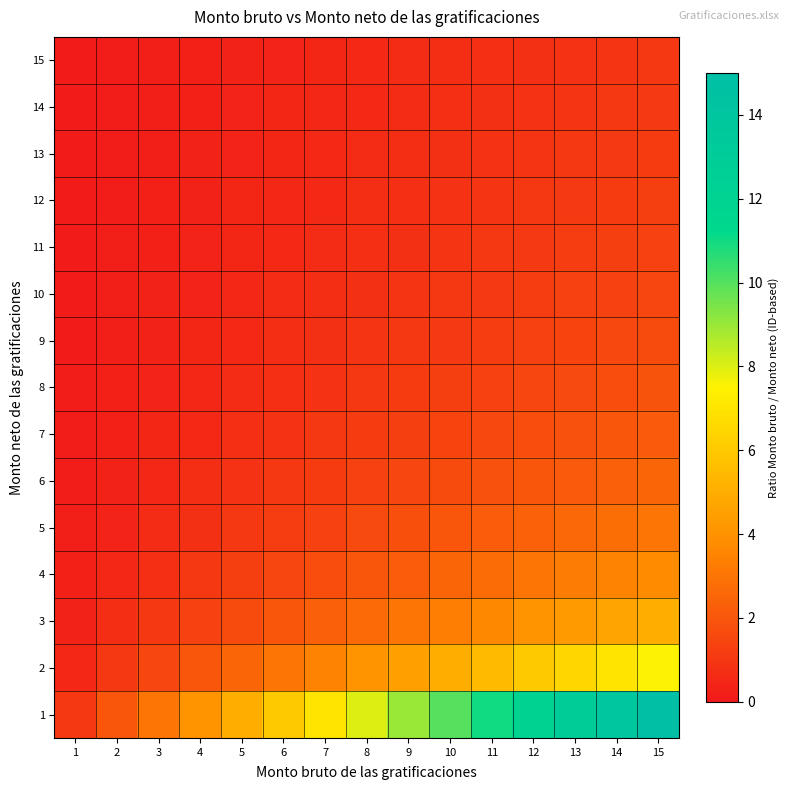

What is the total value across all series at 2?

6.6